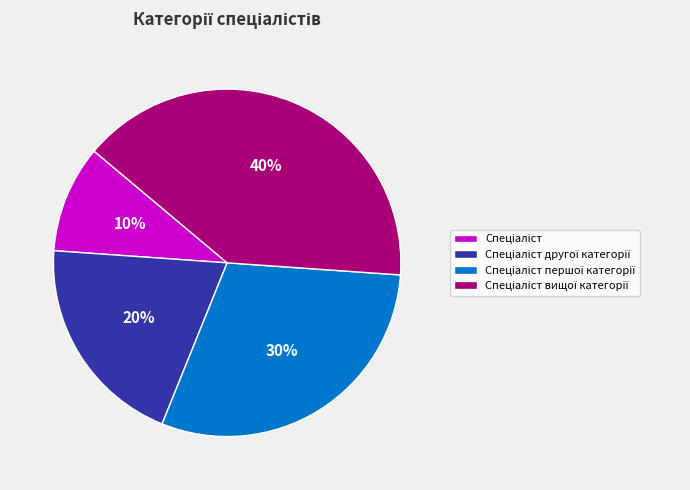

To the nearest percent, what is the average slice percentage?

25%